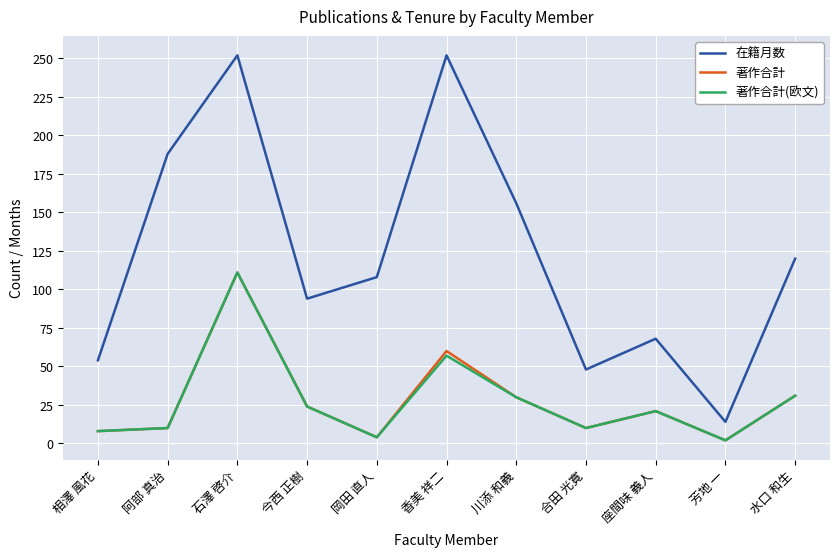

What is the maximum value shown in the chart?

252